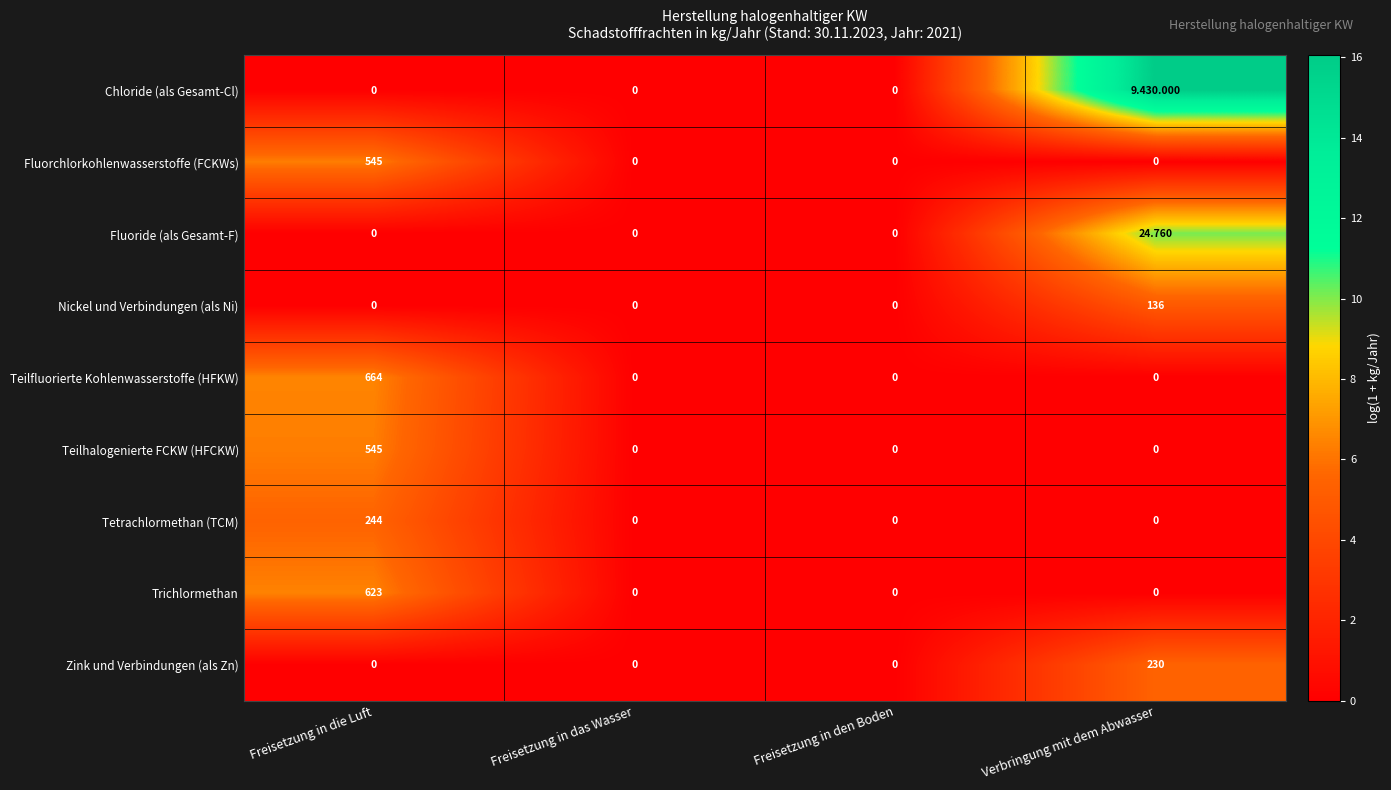

What is the maximum value shown in the chart?

16.1